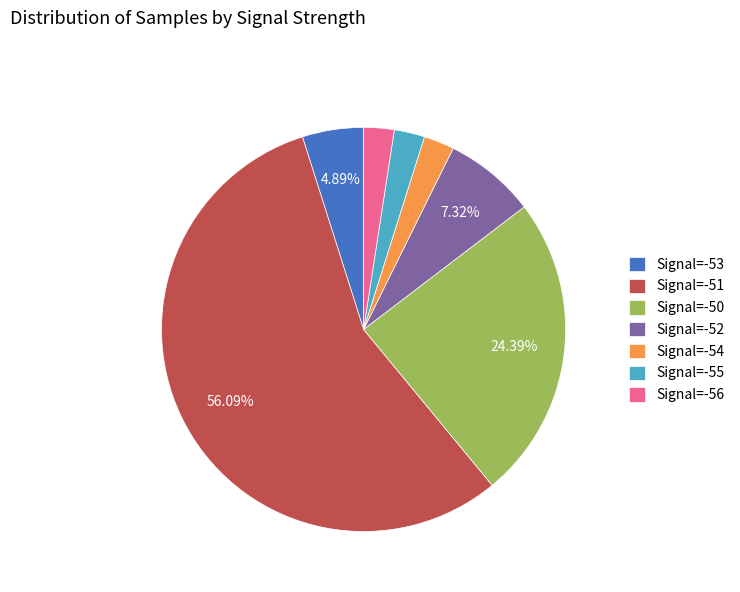

Is there any slice that represents more than half of the pie?

Yes